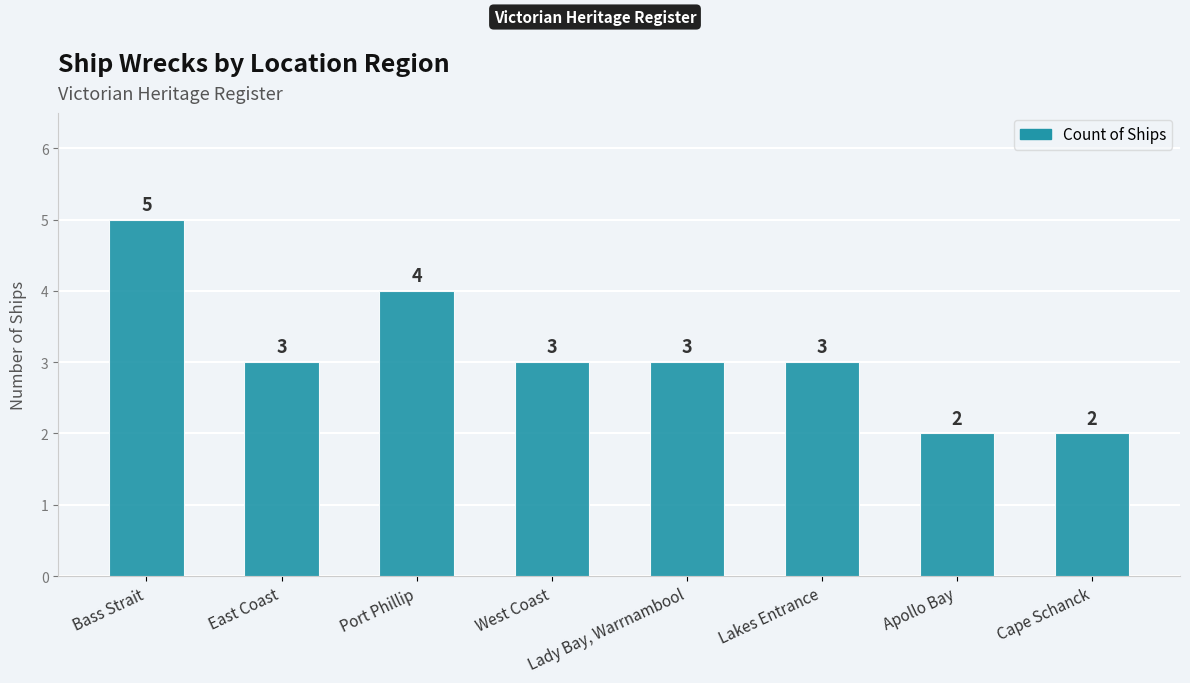

What is the sum of the values at West Coast and Apollo Bay?

5